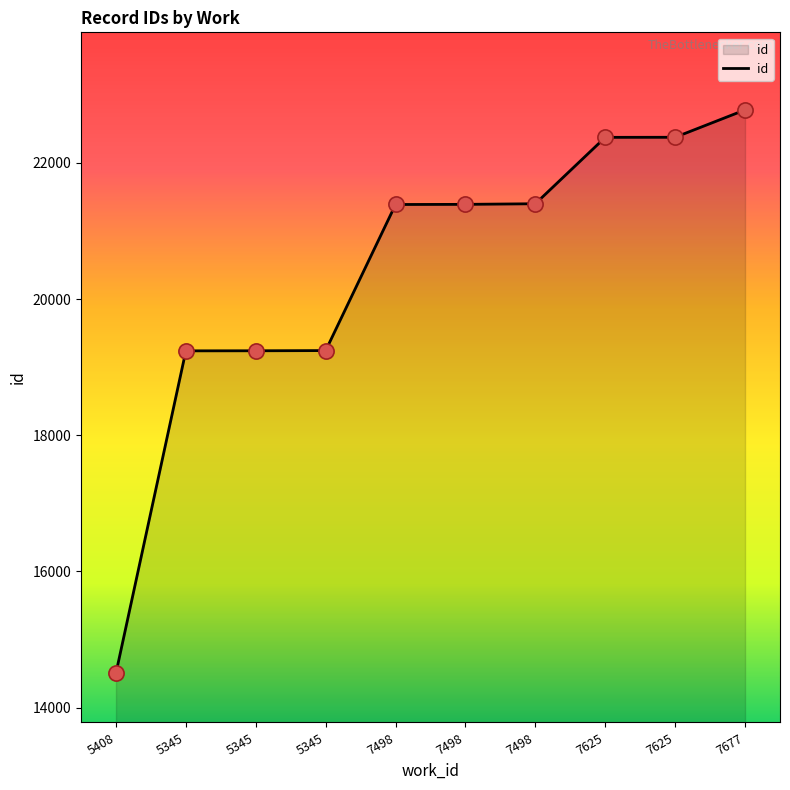

Approximately how many times larger is the value at 7498 compared to 7677?

0.9